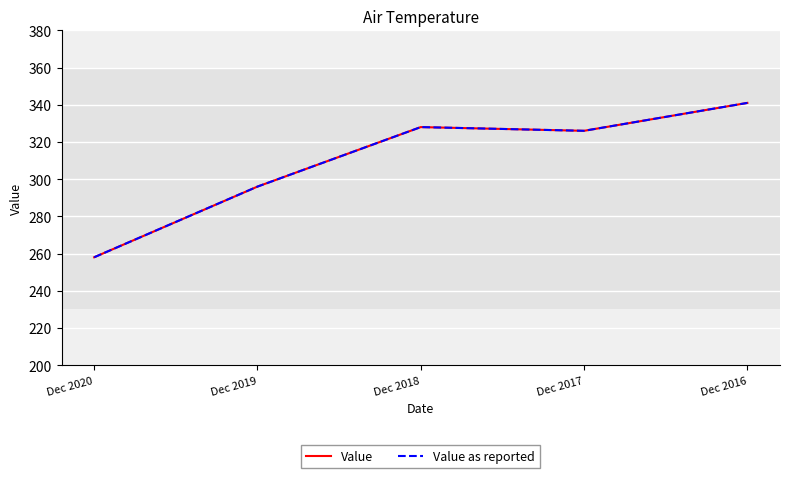

Does the chart have visible grid lines?

Yes